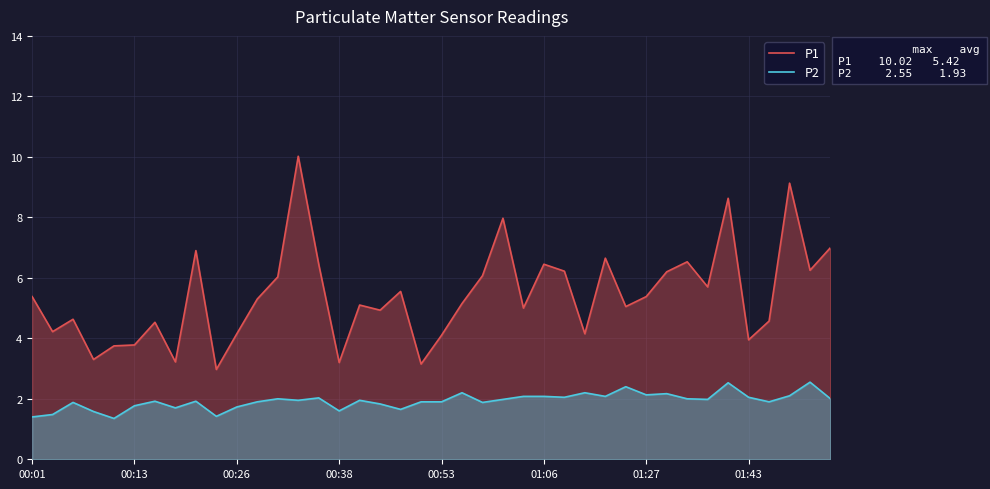

Which series has the largest range (max minus min)?

P1